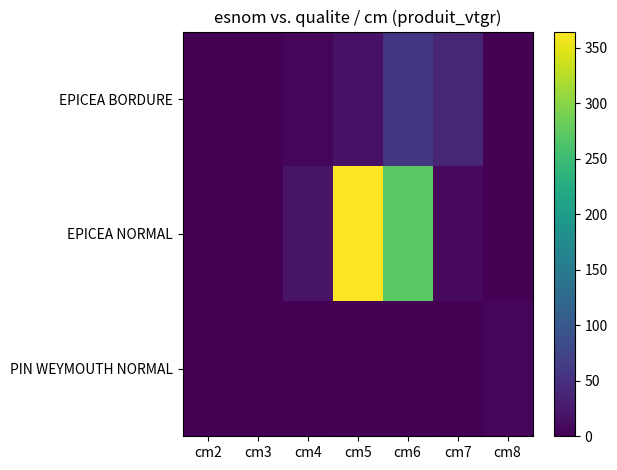

Rank the series by their maximum value, from lowest to highest.

PIN WEYMOUTH NORMAL, EPICEA BORDURE, EPICEA NORMAL